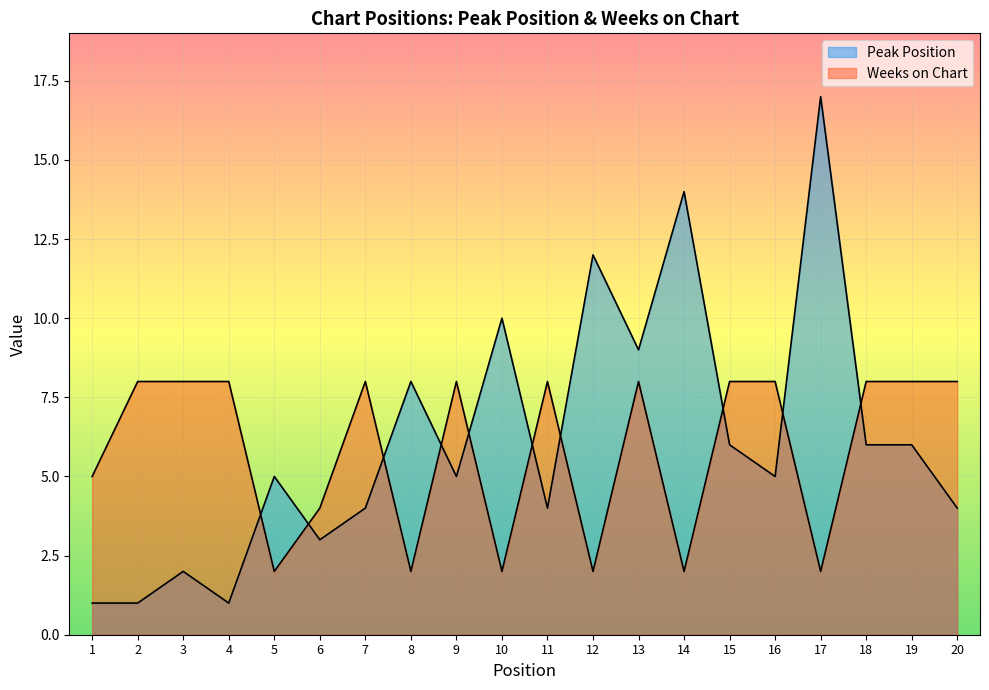

What is the total value across all series at 13?

17